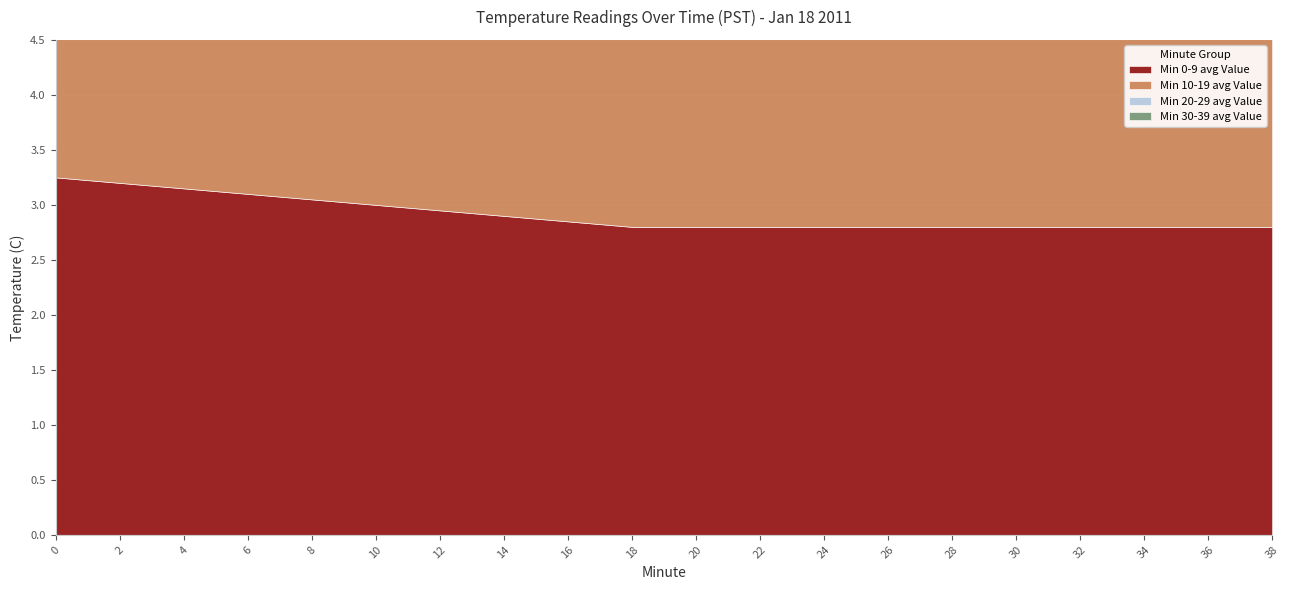

List the series in order of their peak value, lowest first.

Min 30-39 avg Value, Min 20-29 avg Value, Min 10-19 avg Value, Min 0-9 avg Value